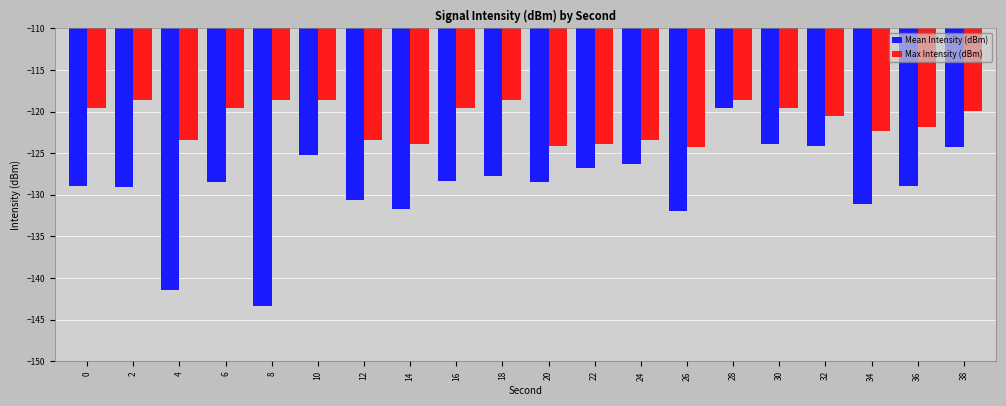

How many bars are there in total?

40